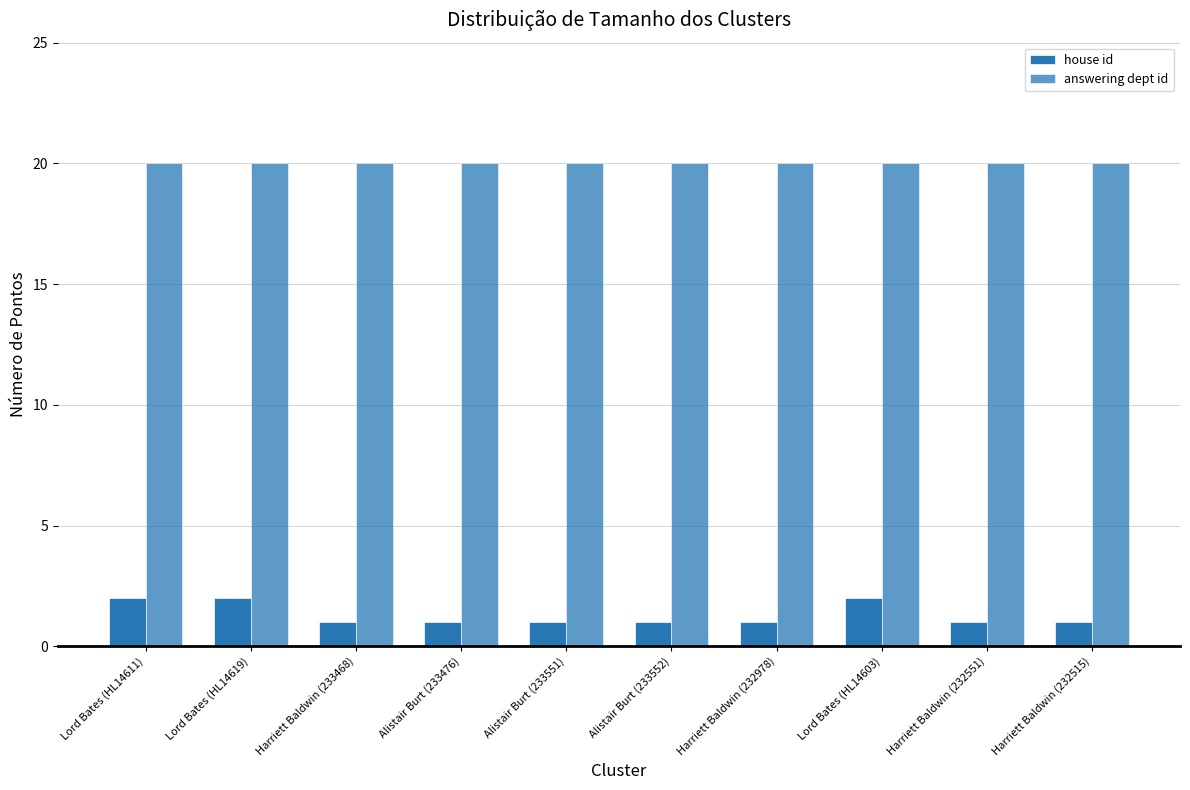

Where is answering dept id nearest to the value 20?

Lord Bates (HL14611)